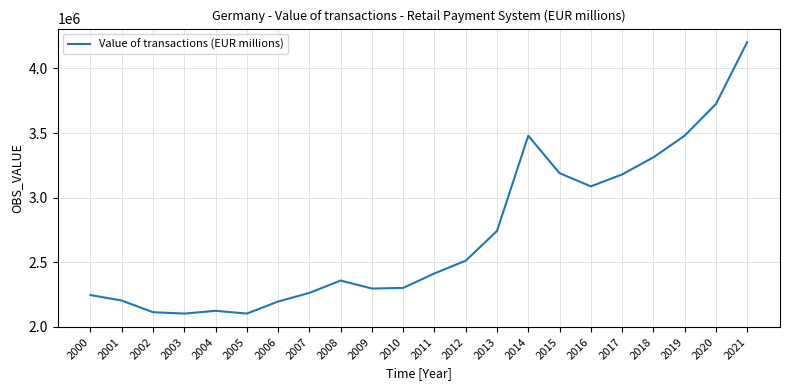

What is the difference between the maximum and minimum values?

2102548.8